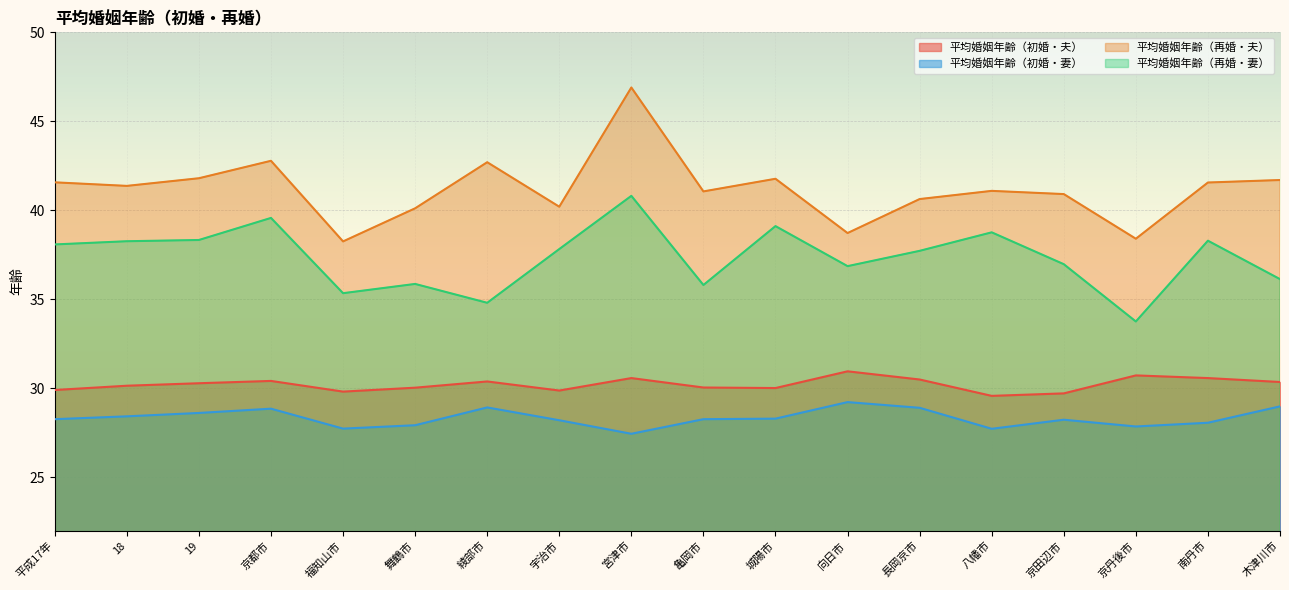

List the series in order of their peak value, lowest first.

平均婚姻年齢（初婚・妻）, 平均婚姻年齢（初婚・夫）, 平均婚姻年齢（再婚・妻）, 平均婚姻年齢（再婚・夫）